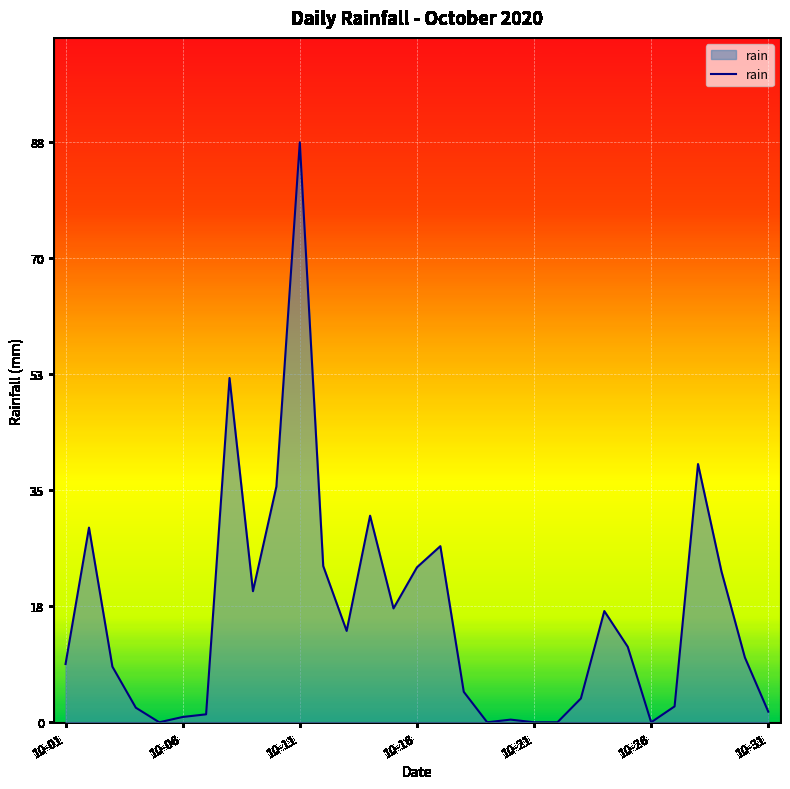

What is the maximum value shown in the chart?

87.6